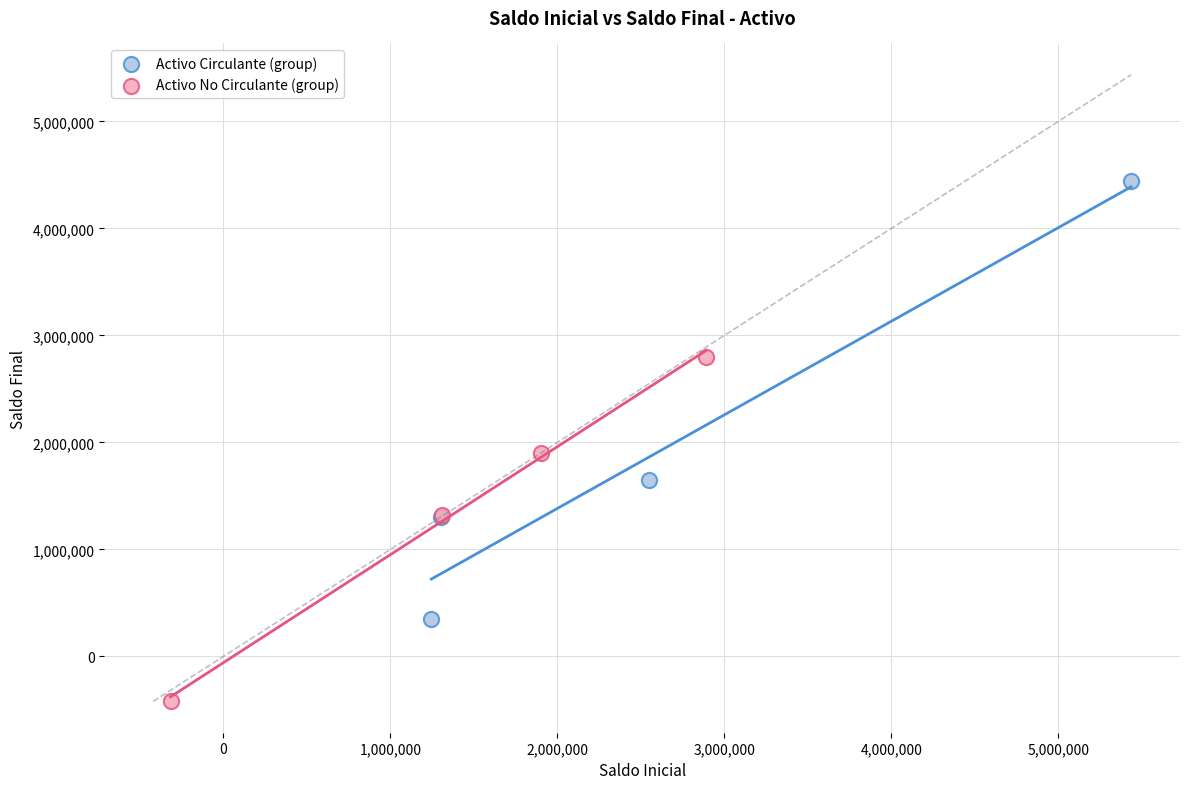

What are all the series names shown in the legend?

Activo Circulante (group), Activo No Circulante (group)